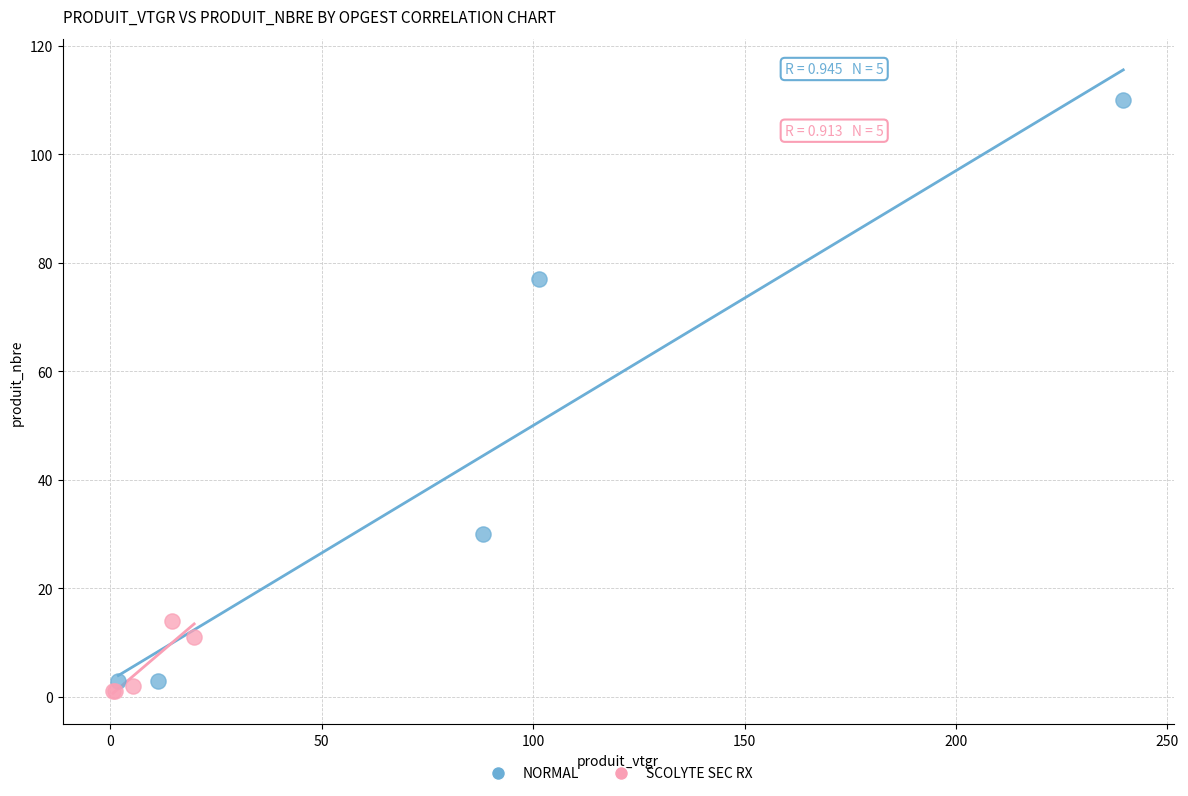

What are all the series names shown in the legend?

NORMAL, SCOLYTE SEC RX